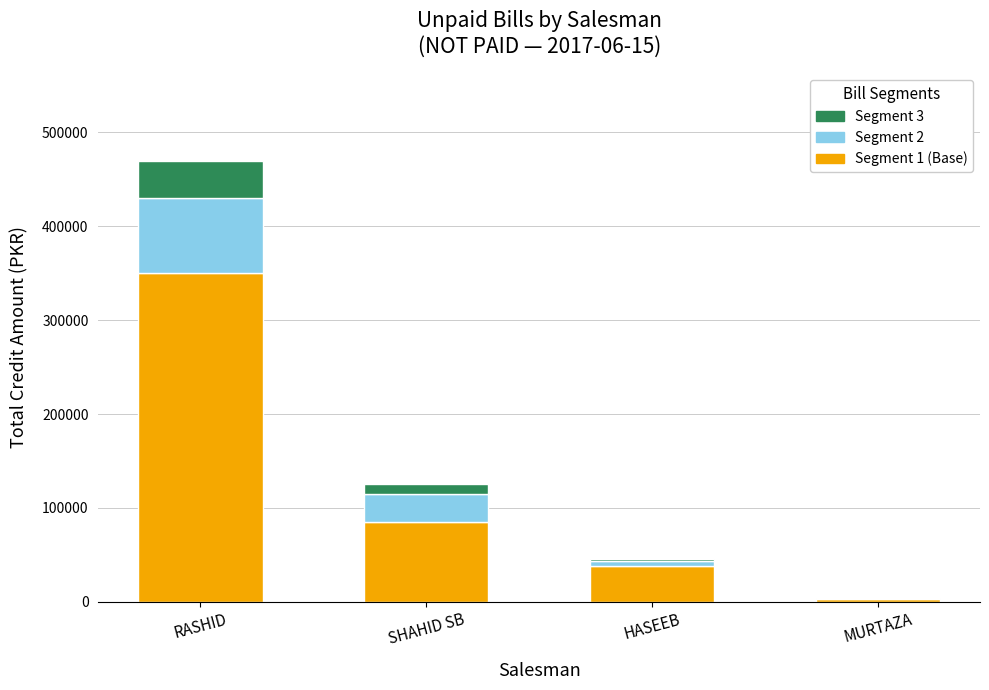

How many data points does each series have?

4